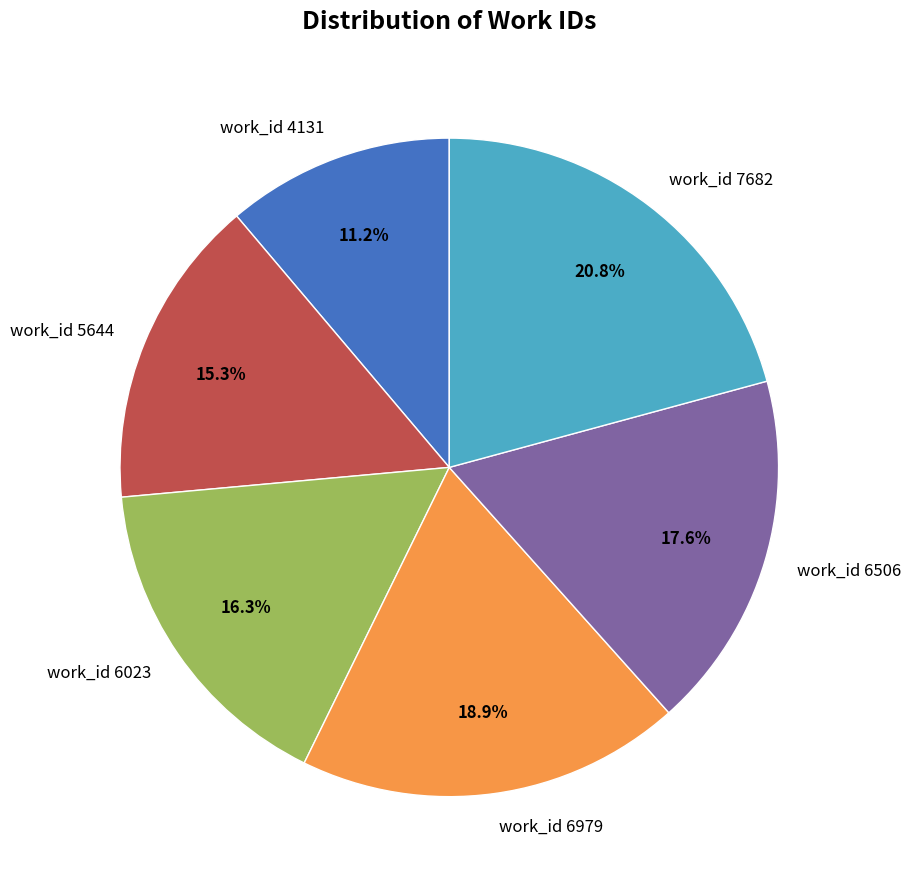

Is it true that work_id 6506 is 30% of the pie?

False